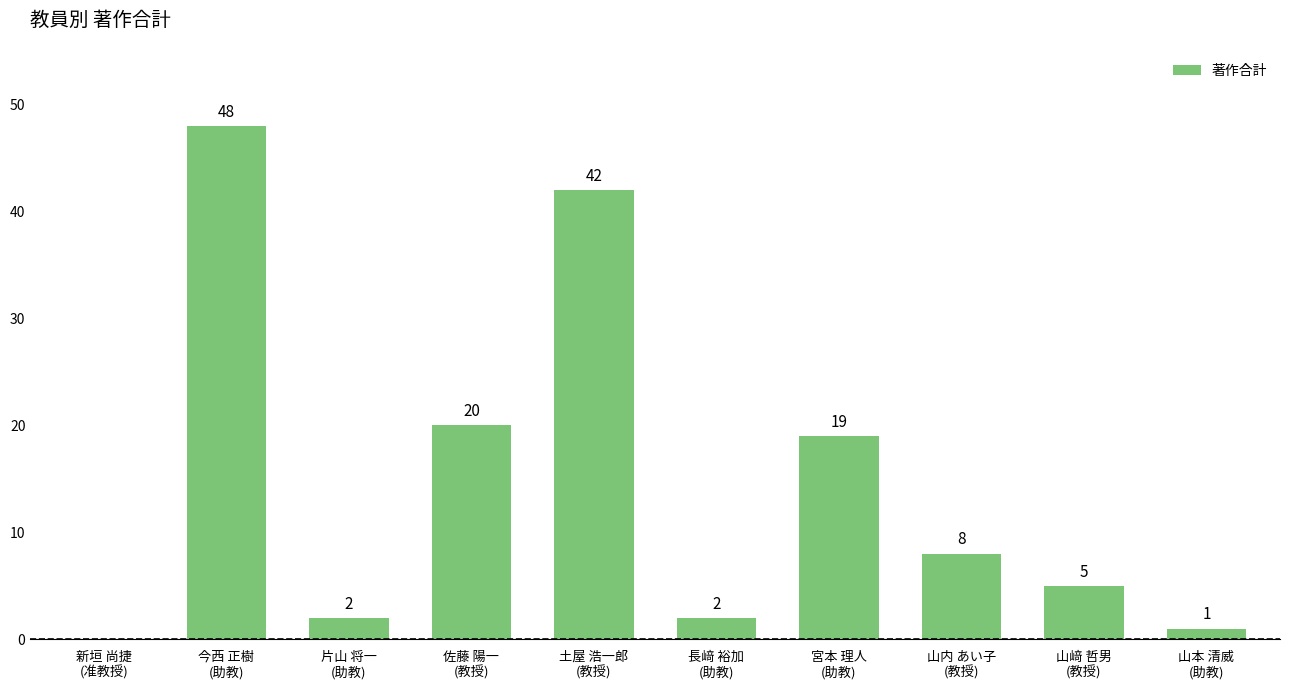

Does the chart contain stacked bars?

No